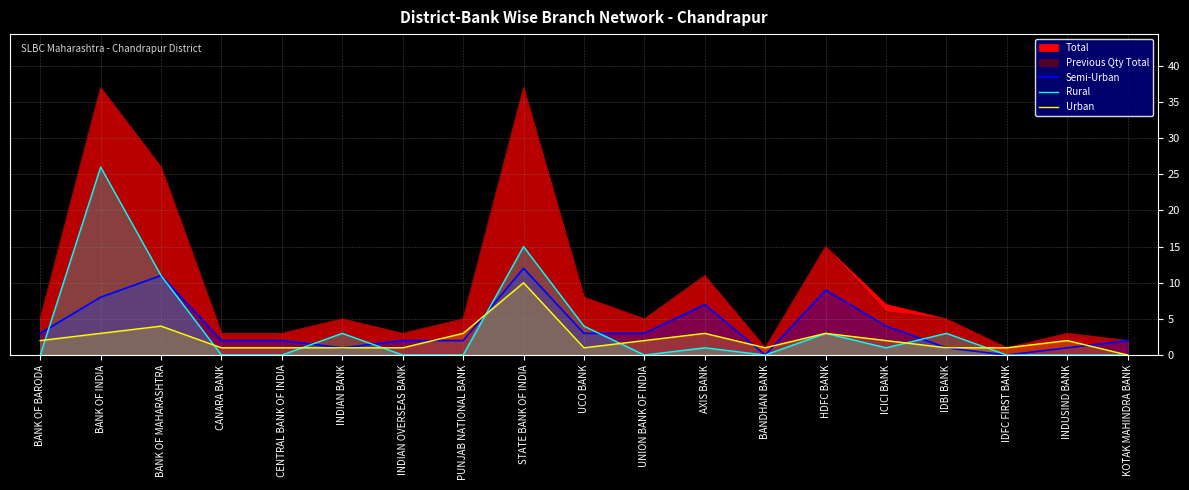

What is the difference between the maximum and second lowest values in the Urban series?

9